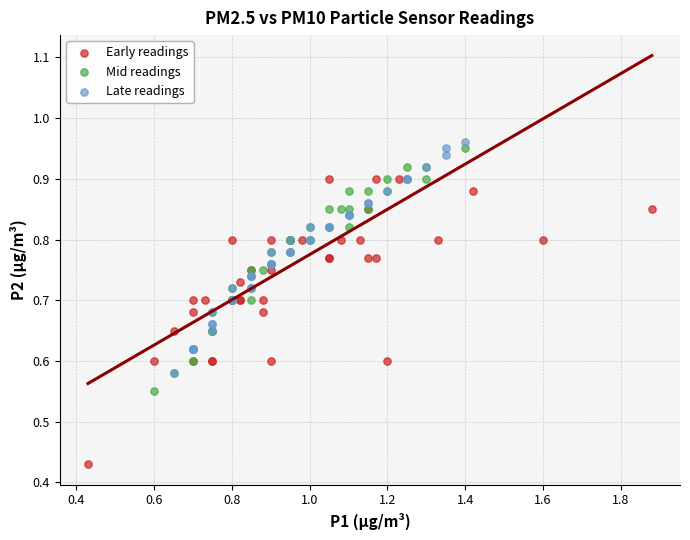

Which series has the largest Y range (max minus min)?

Early readings